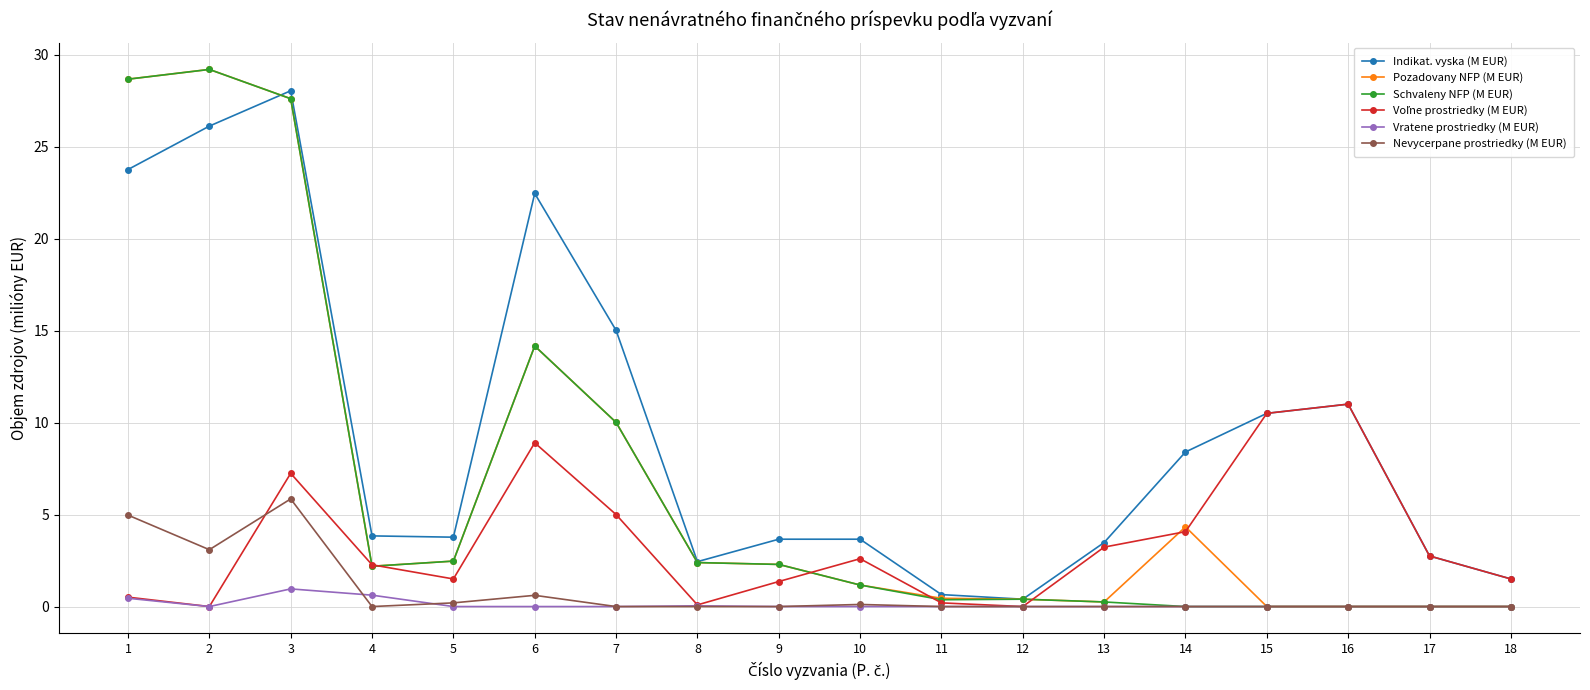

True or false: Nevycerpane prostriedky (M EUR) and Indikat. vyska (M EUR) cross at least once.

False